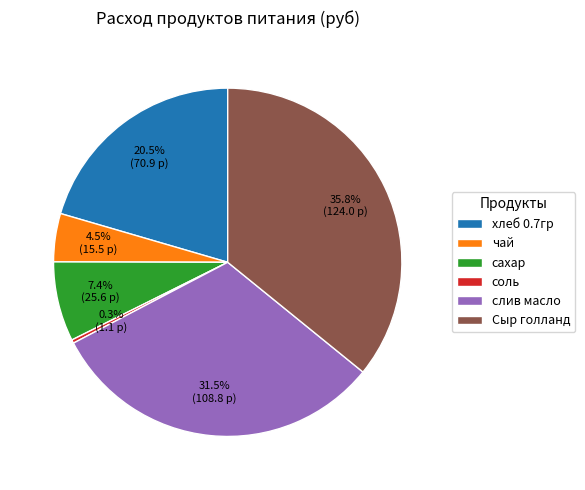

Count the number of slices in the pie.

6